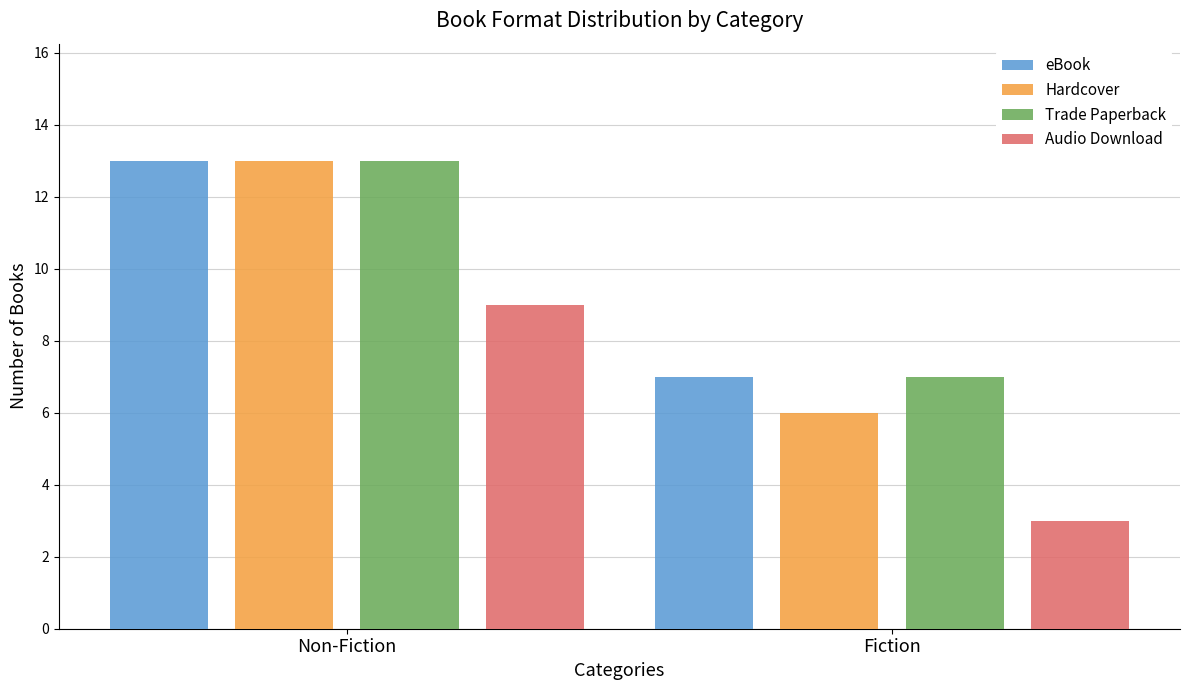

Count the Audio Download values in the range 3 to 9.

2